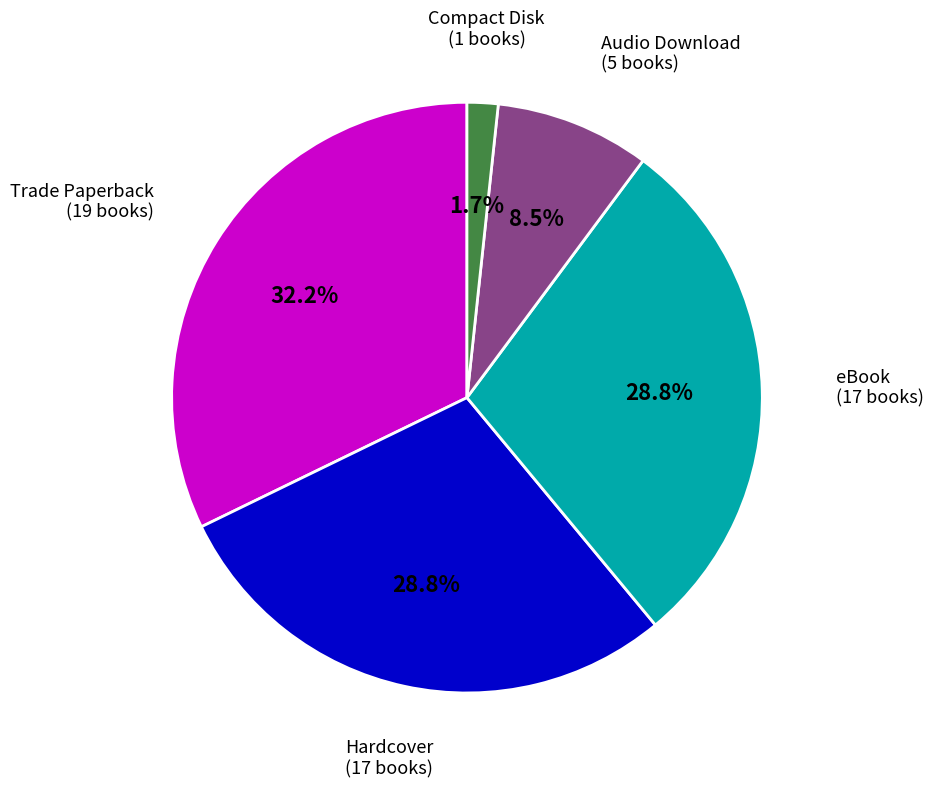

Does any single category account for the majority?

No